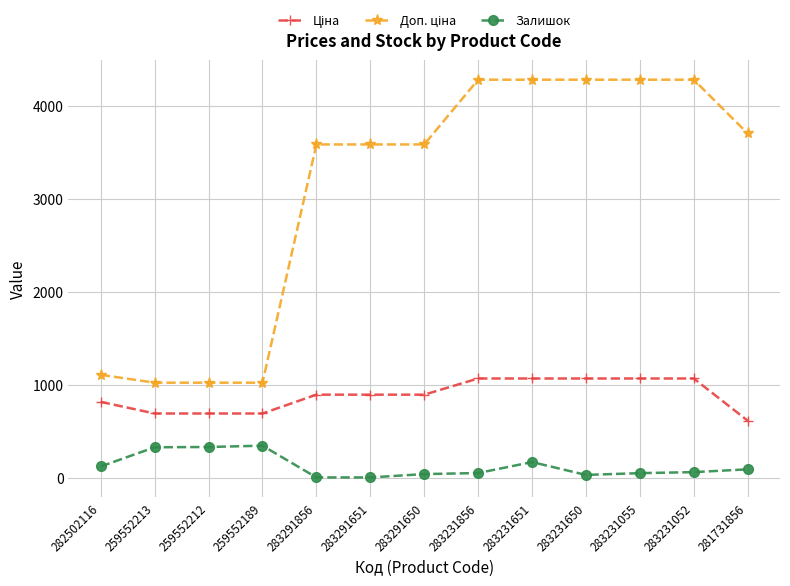

Where is Залишок nearest to the value 177?

283231651